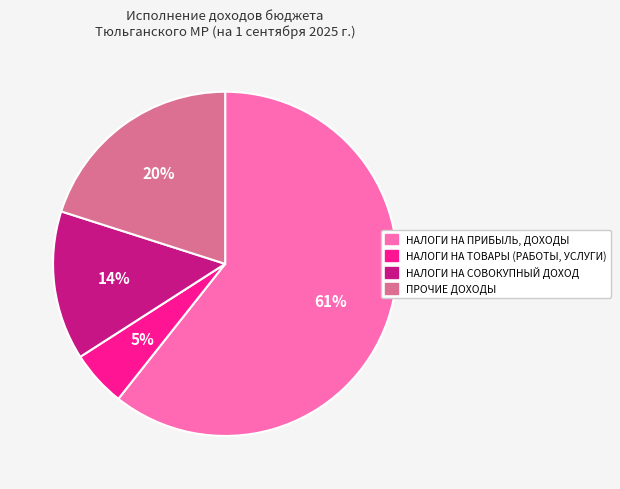

Rank the categories by value from lowest to highest.

НАЛОГИ НА ТОВАРЫ (РАБОТЫ, УСЛУГИ), НАЛОГИ НА СОВОКУПНЫЙ ДОХОД, ПРОЧИЕ ДОХОДЫ, НАЛОГИ НА ПРИБЫЛЬ, ДОХОДЫ